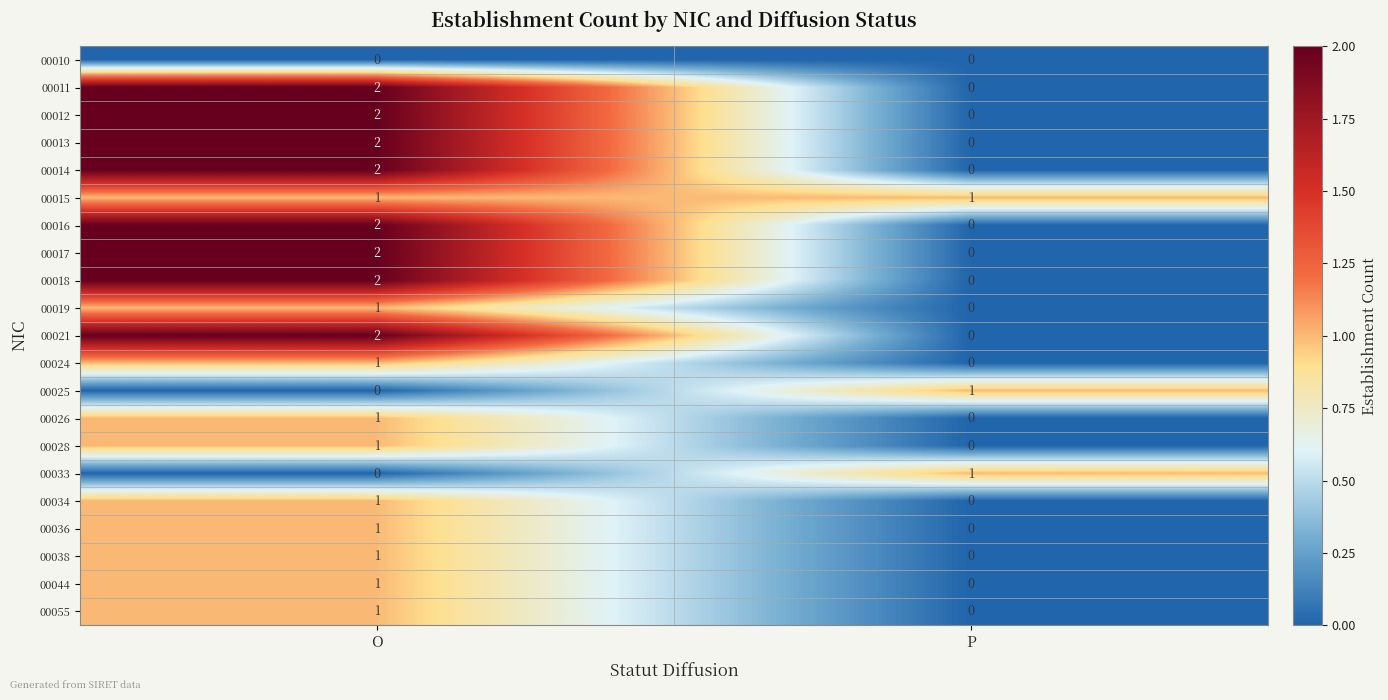

List the labels in order of 00021 value, smallest first.

P, O